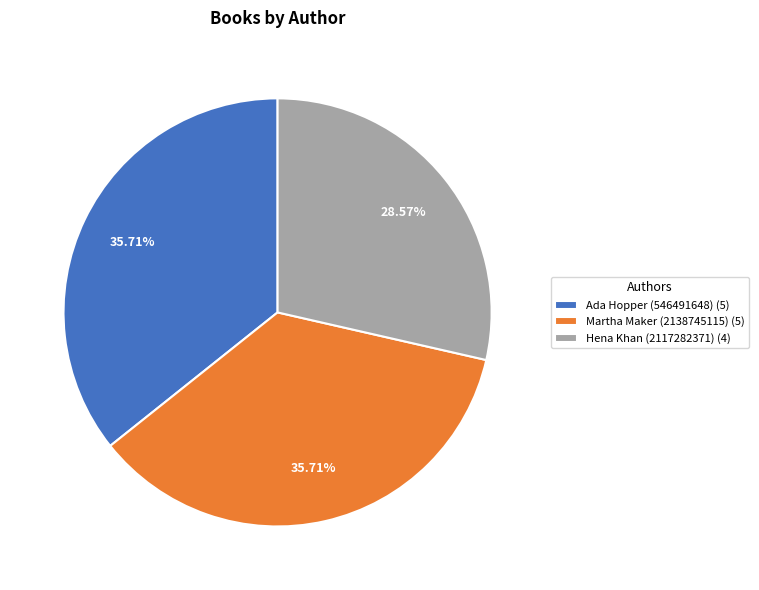

To the nearest percent, what is the combined percentage of Martha Maker (2138745115) and Ada Hopper (546491648)?

71%